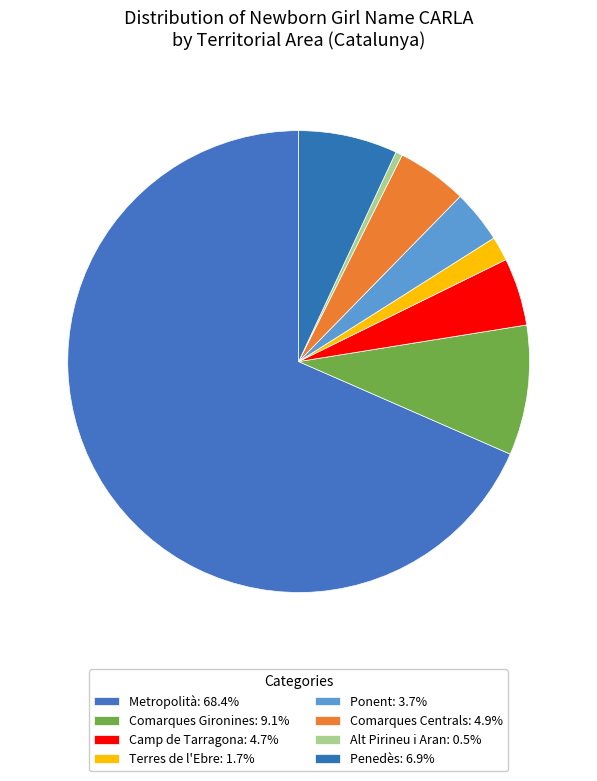

Does Comarques Gironines account for over 50% of the chart?

No